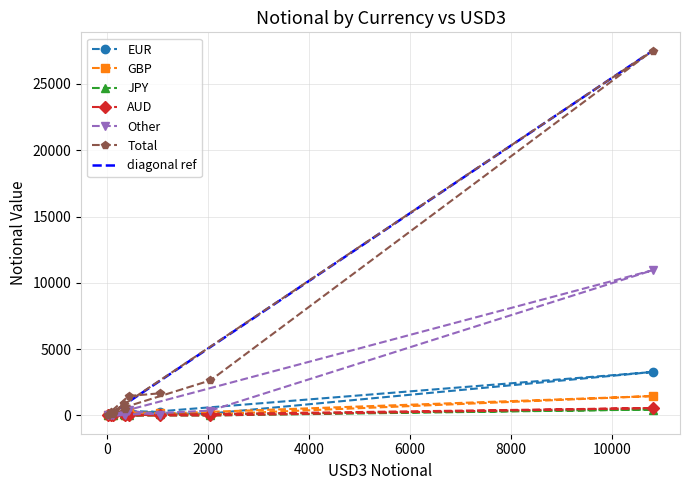

What are all the series names shown in the legend?

EUR, GBP, JPY, AUD, Other, Total